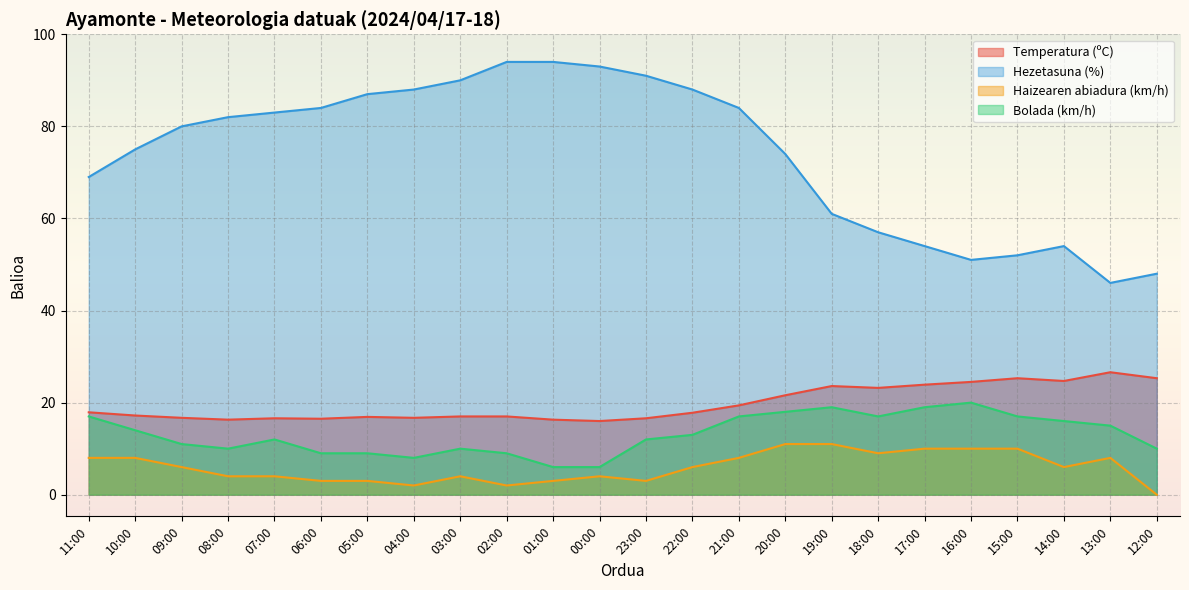

True or false: Bolada (km/h) and Temperatura (ºC) intersect in this chart.

False